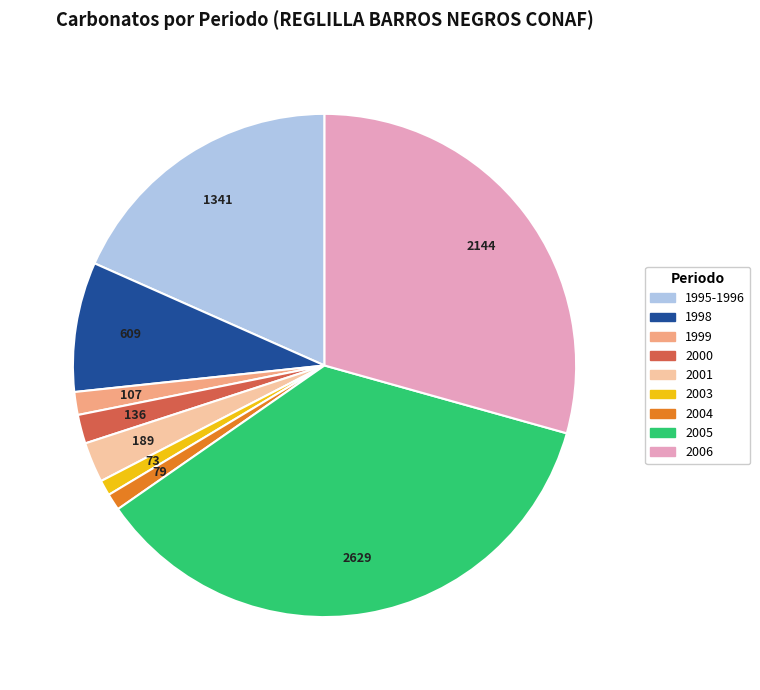

Is there a majority slice in this chart?

No